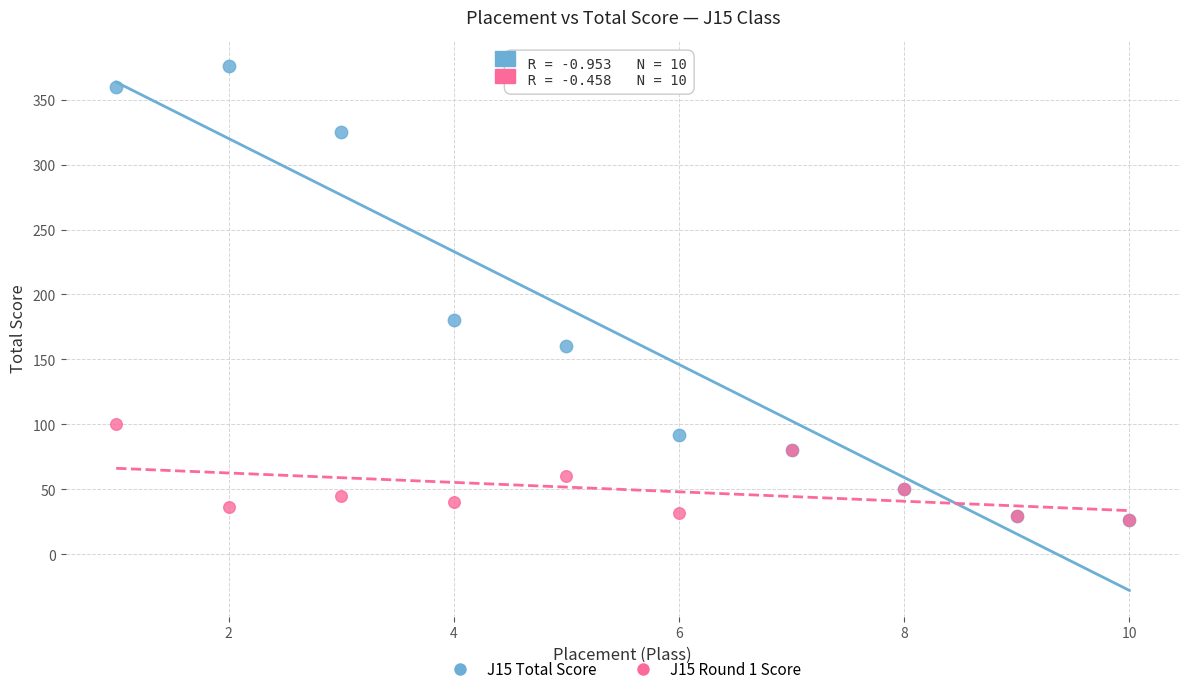

Across all series, what Y value is closest to 201?

180